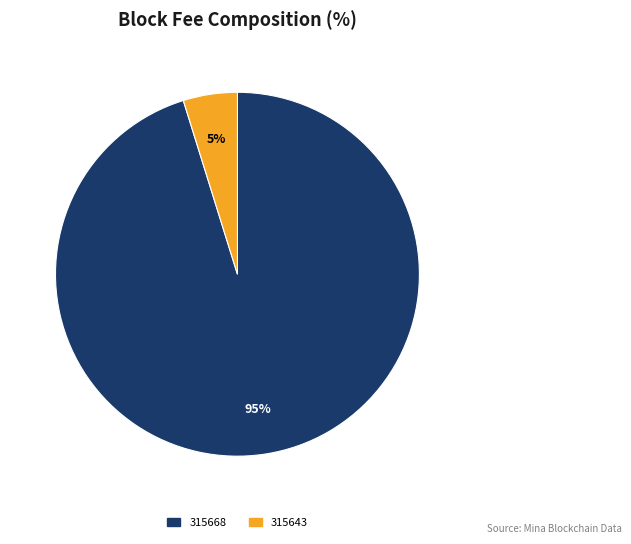

Does 315668 represent more than half of the total?

Yes